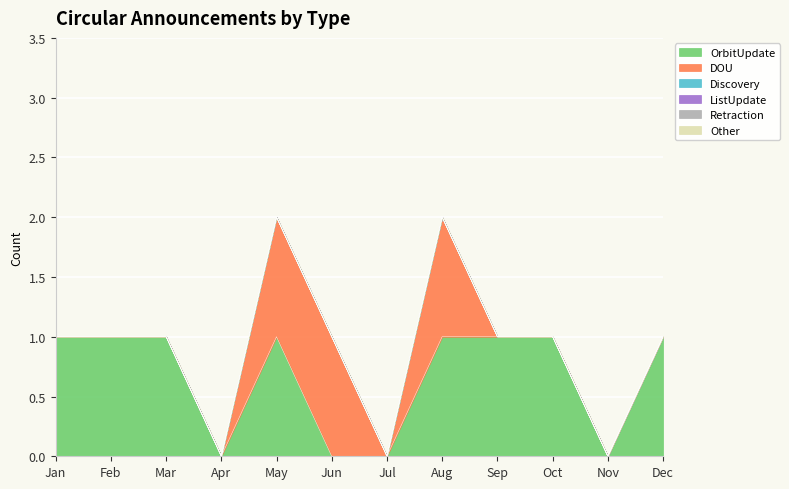

At how many categories does at least one series exceed 0?

9